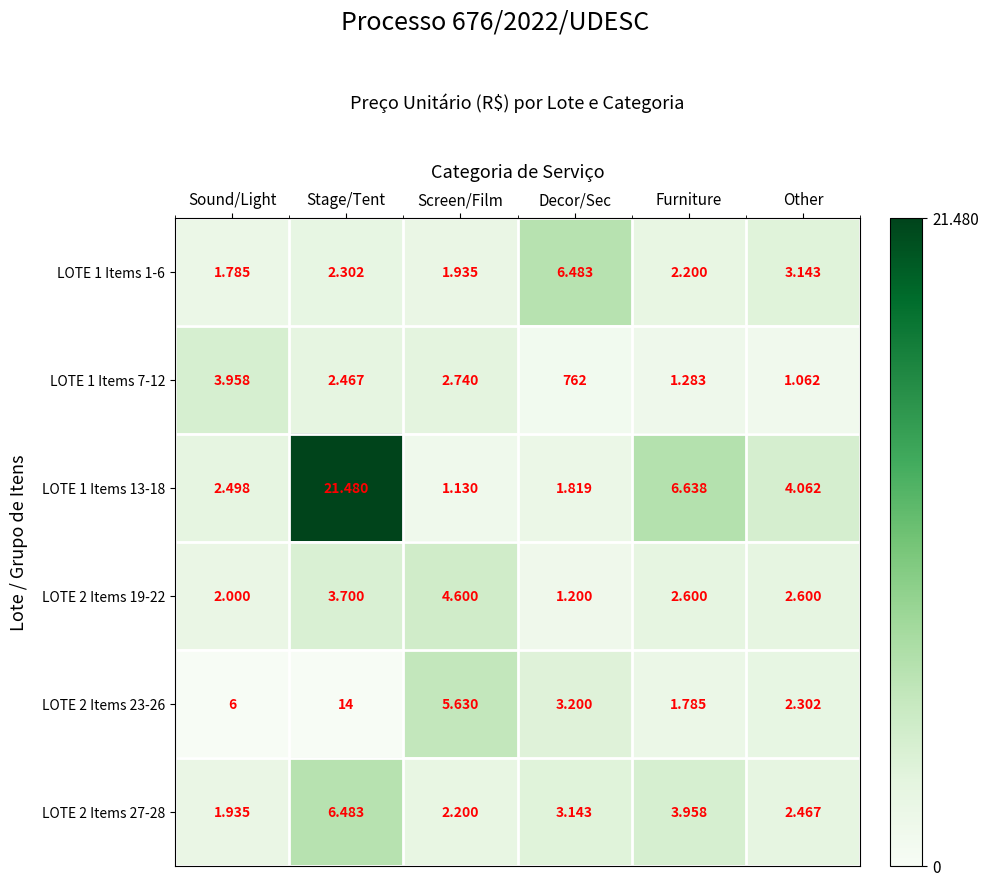

Which category has the highest value across all series?

Decor/Sec